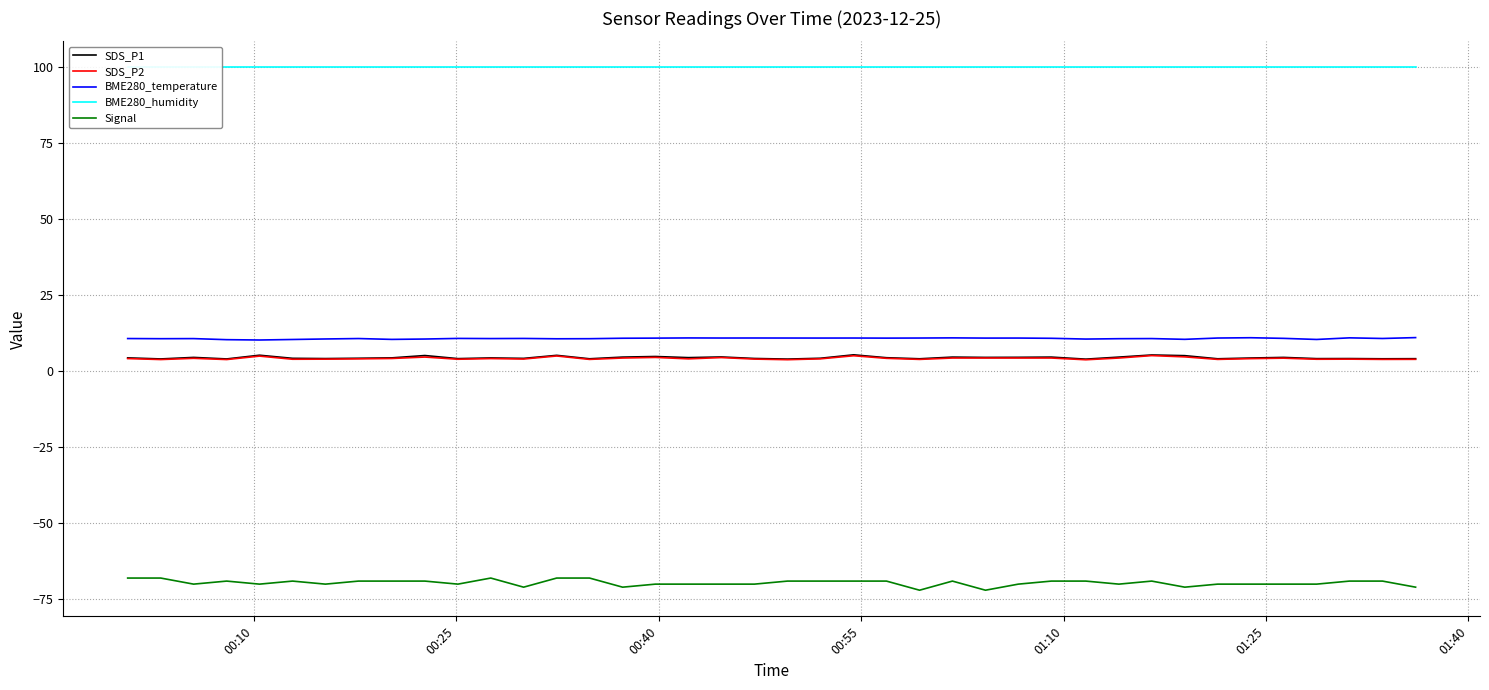

What is the lowest value of the SDS_P1 series?

4.0